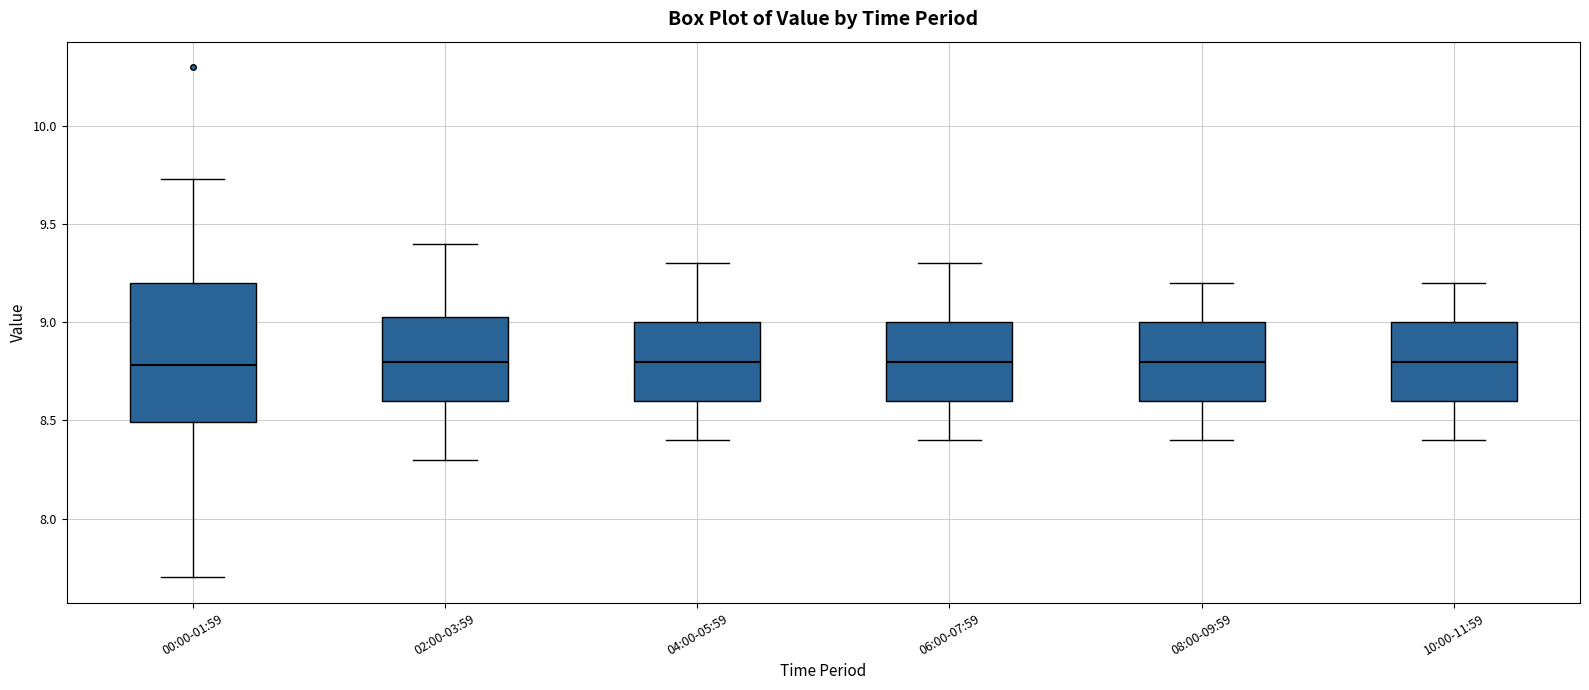

Comparing the boxes themselves (not the whiskers), which one is the tallest?

00:00-01:59